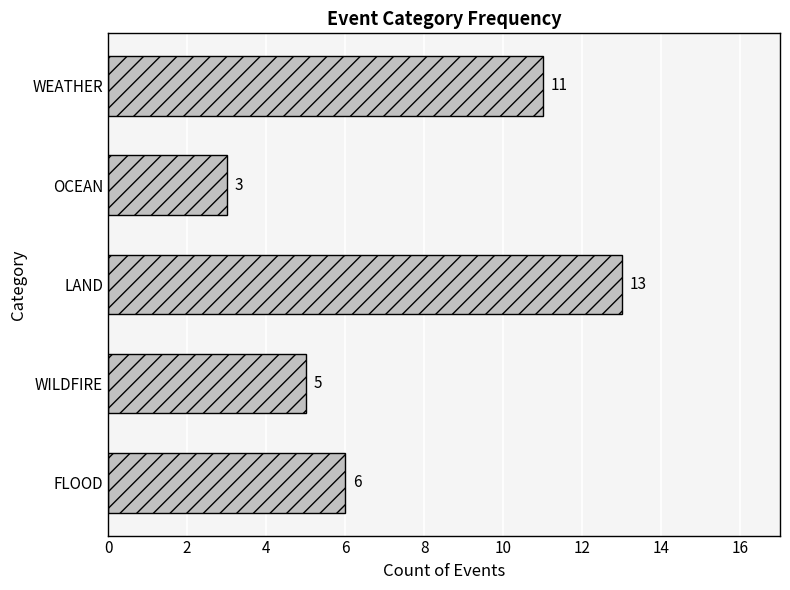

Reading bottom to top, extract all data points from this chart.

6	5	13	3	11